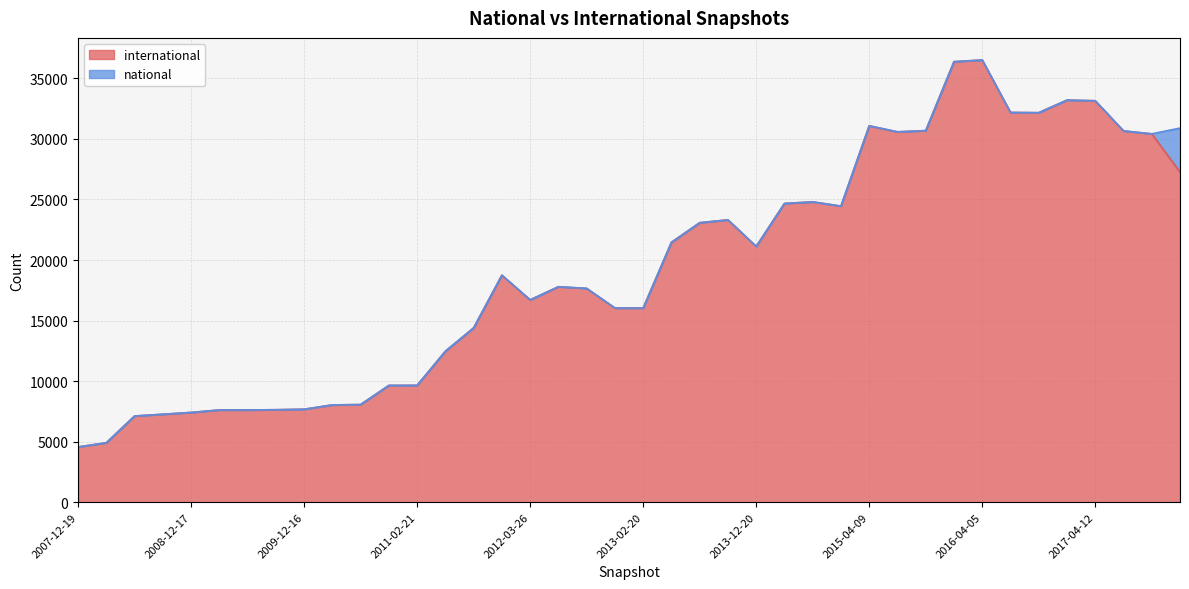

Approximately how many times larger is the value at 2013-09-10 compared to 2011-06-10?

1.9